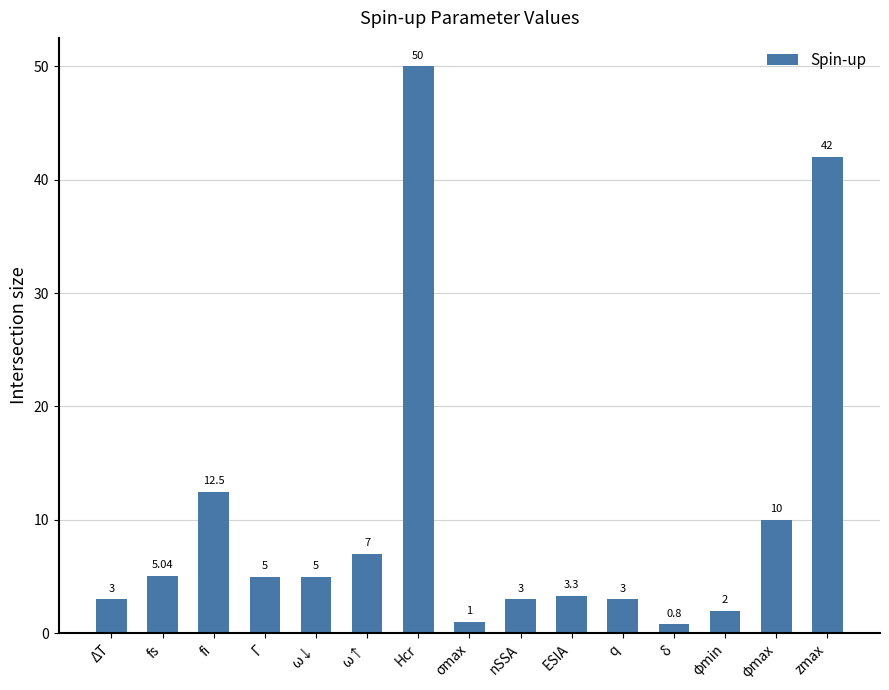

True or false: the data shows 3.0 at nSSA.

True